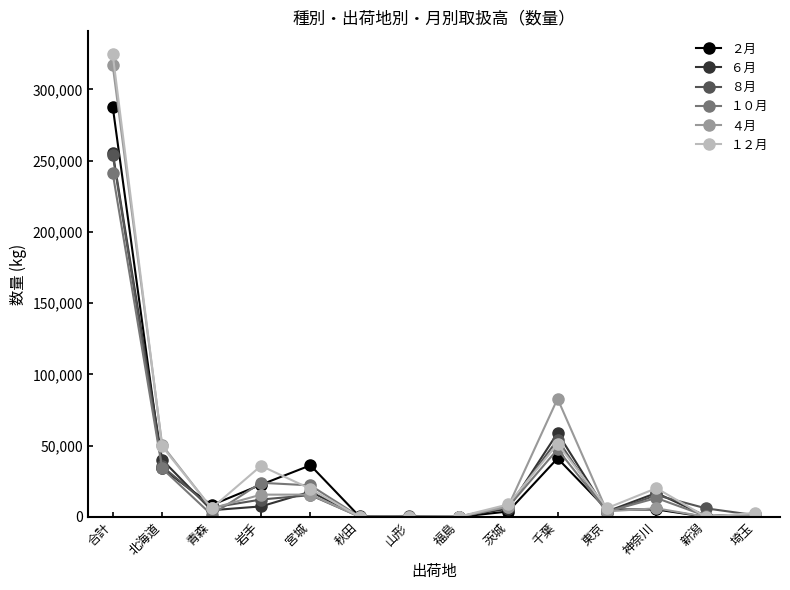

What position from the right is 東京?

4